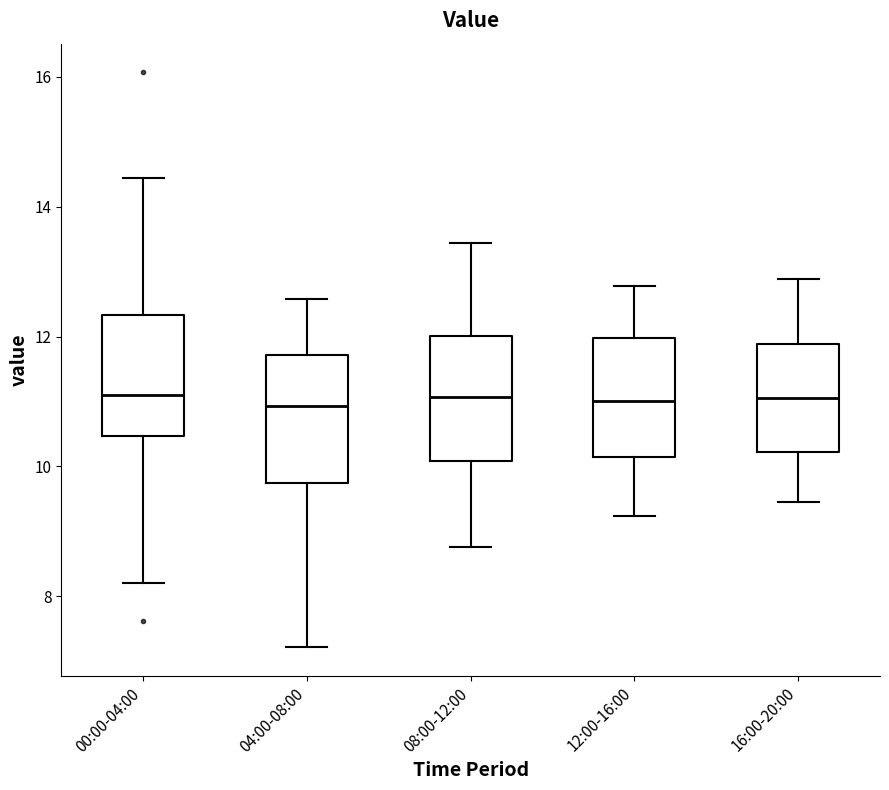

Reading left to right, transcribe this box plot: for each box, give where its median line is, the range the box spans, and where its two whiskers end, as read against the y-axis. The values are not printed on the chart, so give them approximately, as read against the axis.

00:00-04:00: median 11.2, box 10.4 to 12.4, whiskers 8.2 to 14.4
04:00-08:00: median 11.0, box 9.8 to 11.8, whiskers 7.2 to 12.6
08:00-12:00: median 11.0, box 10.0 to 12.0, whiskers 8.8 to 13.4
12:00-16:00: median 11.0, box 10.2 to 12.0, whiskers 9.2 to 12.8
16:00-20:00: median 11.0, box 10.2 to 11.8, whiskers 9.4 to 12.8